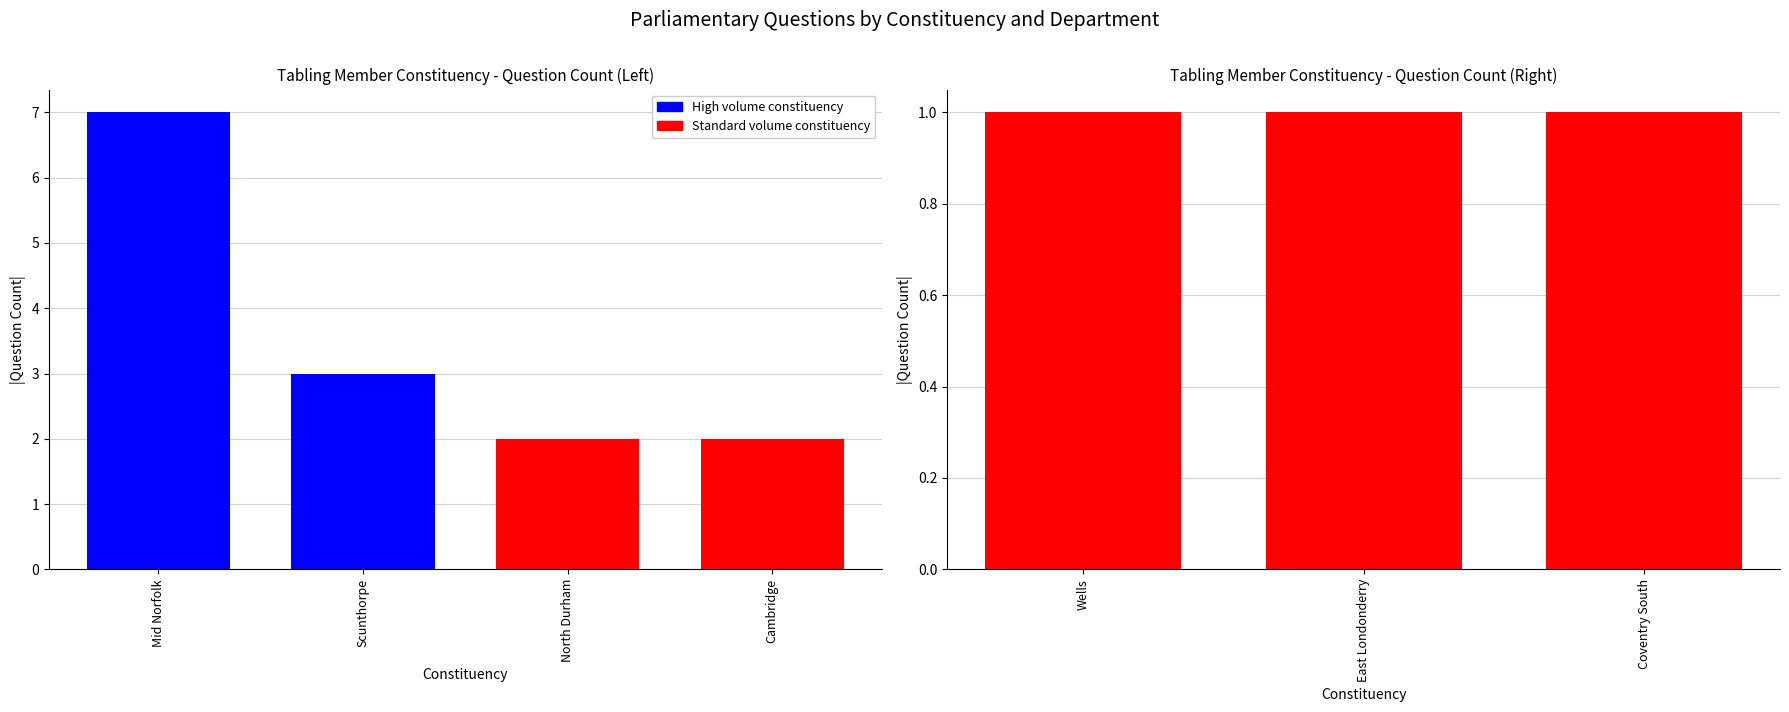

What is the label of the 3rd bar from the left?

North Durham